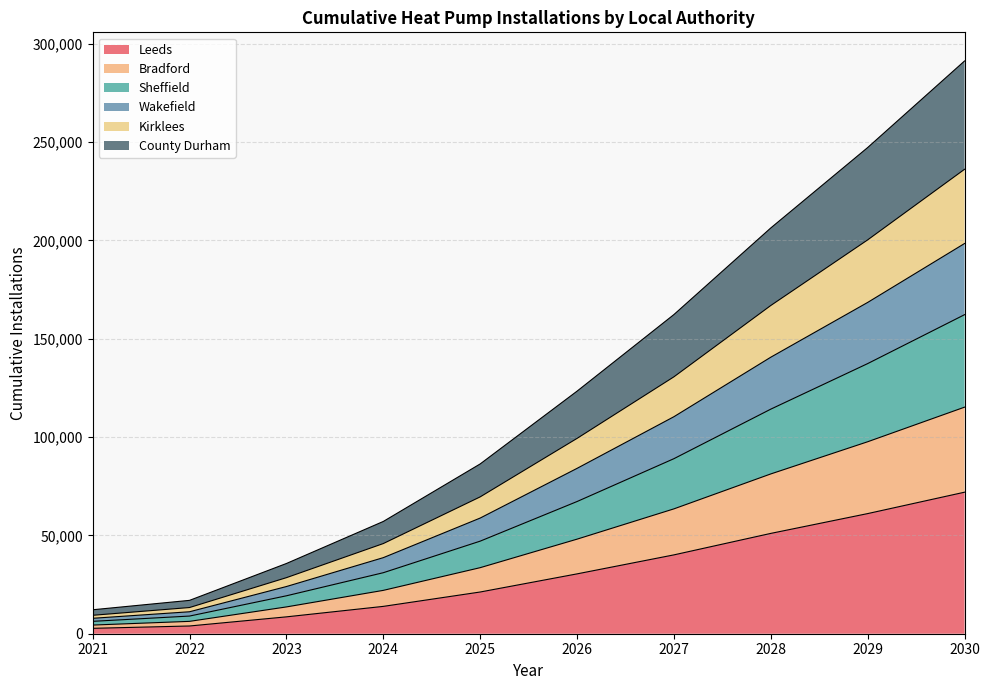

At which category is the sum across all series the highest?

2030